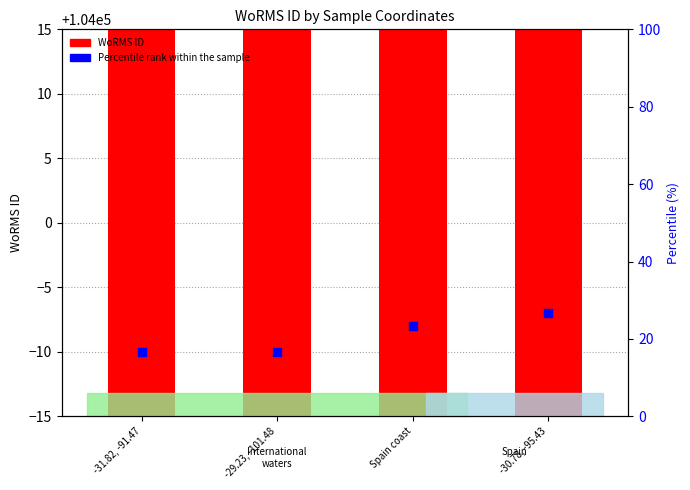

Which series reaches the minimum Y coordinate?

WoRMS ID